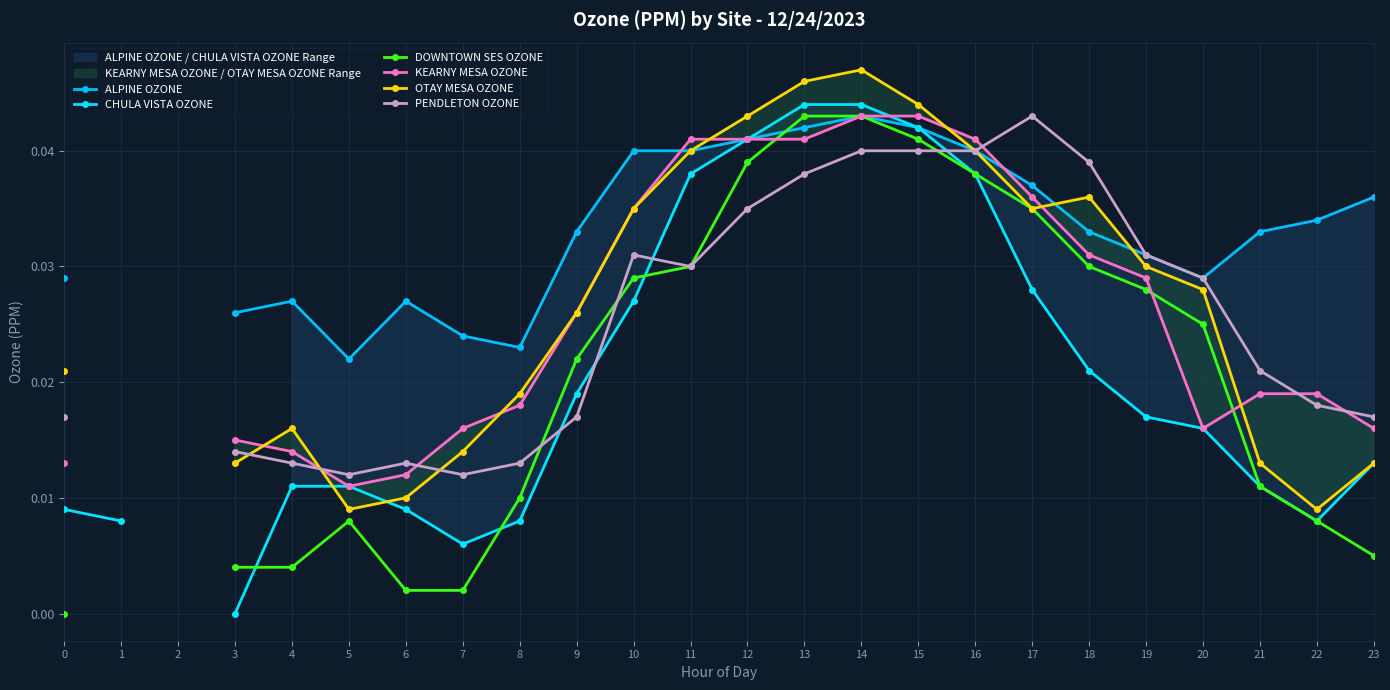

How many data points in ALPINE OZONE are above 0?

22